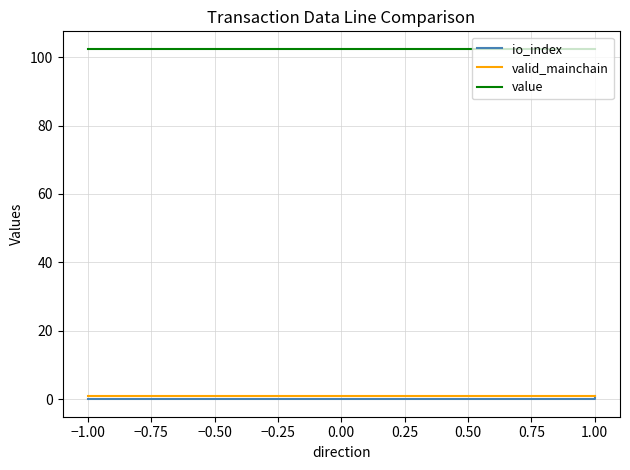

Is it true that io_index equals 0.5 at 1.00?

False